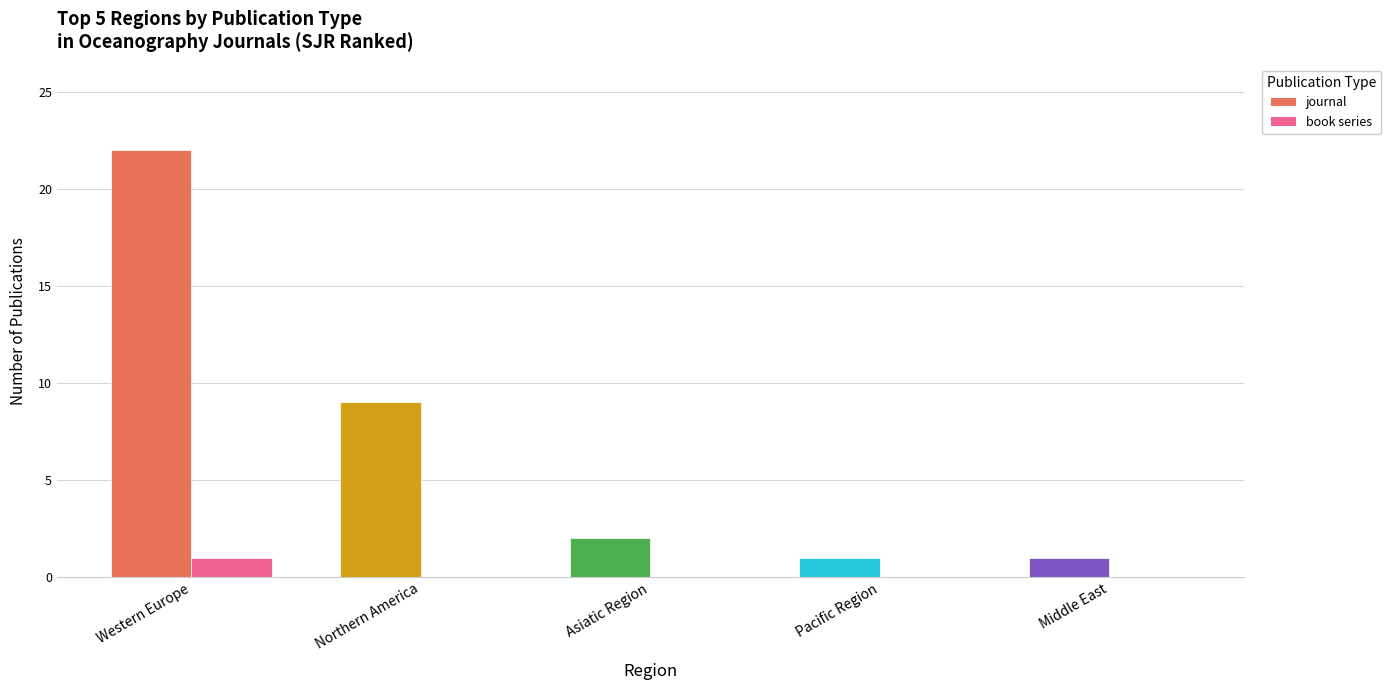

Are the bars grouped side by side (vs. stacked)?

Yes